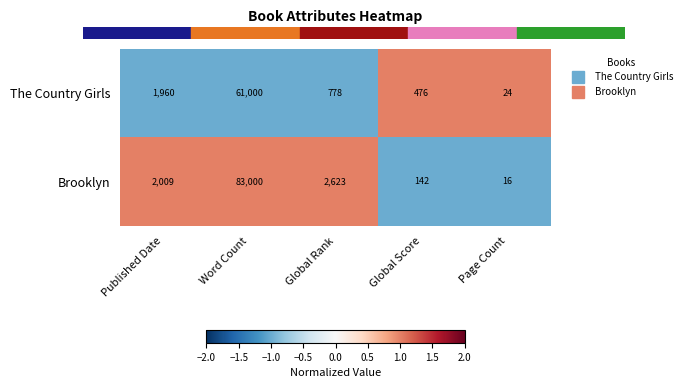

How many values in the The Country Girls series are below 778?

2